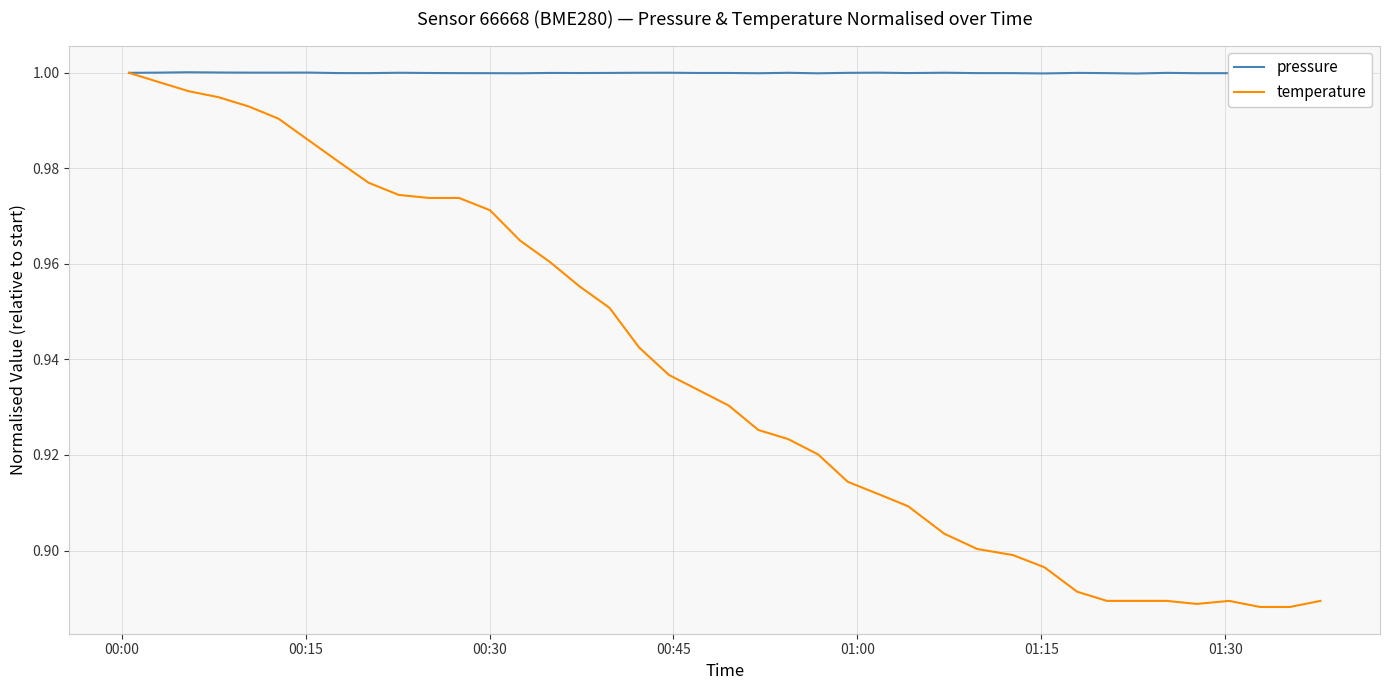

What is the difference between the maximum and second lowest values in the temperature series?

0.1